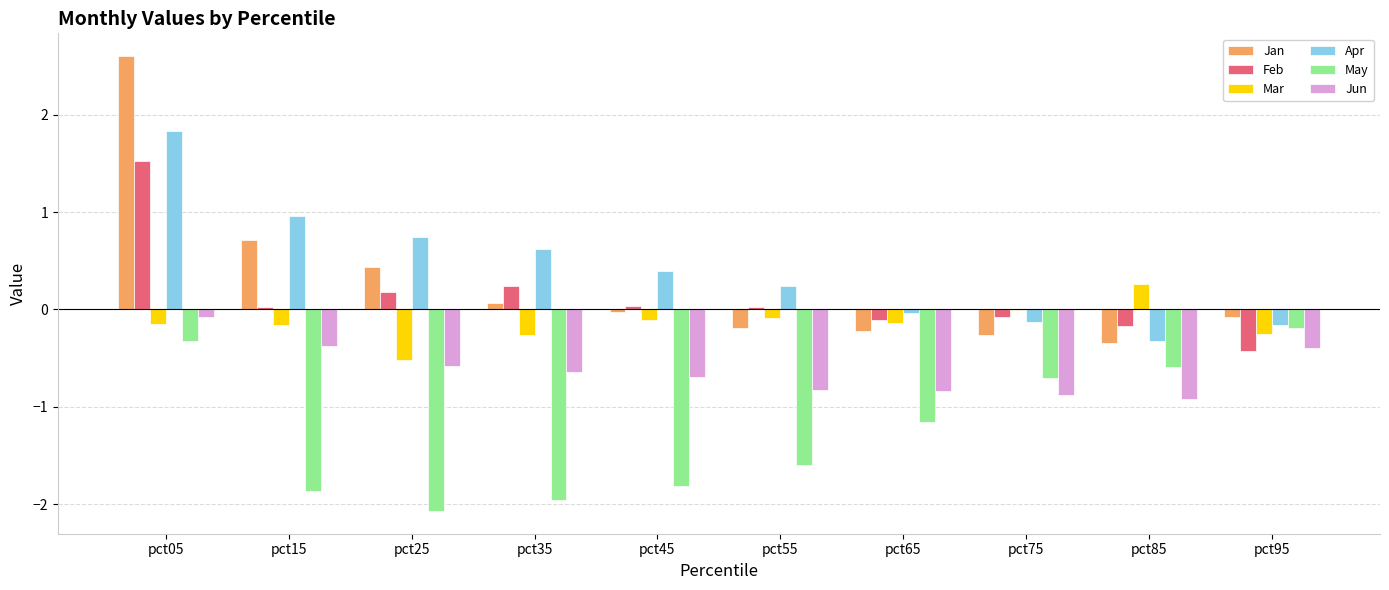

What is the spread (max minus min) of values at pct55?

1.8